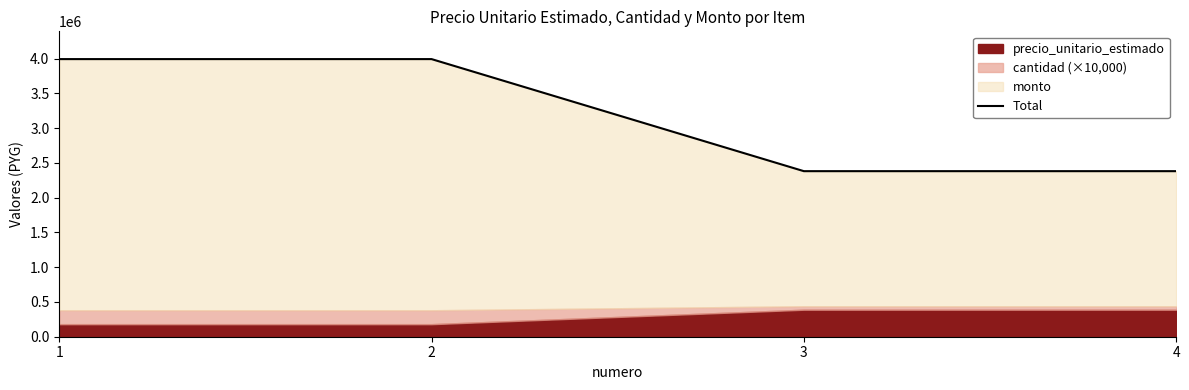

Between 2 and 3, which is larger?

2